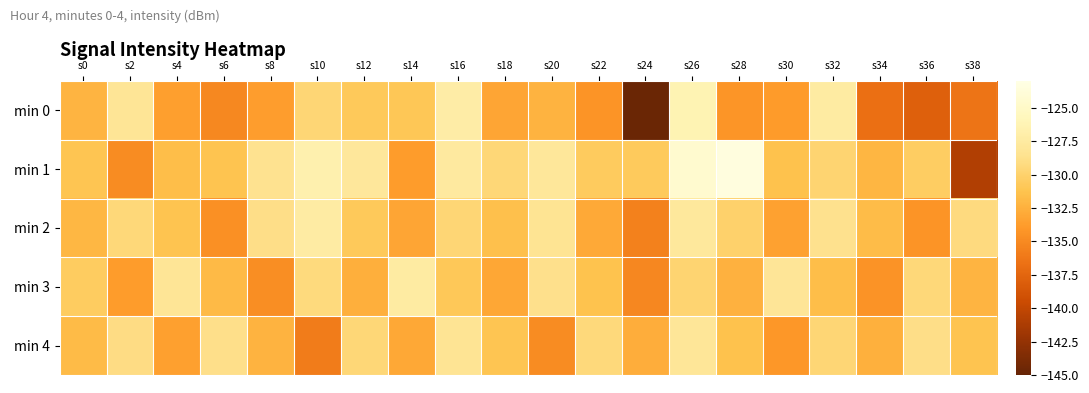

Which label corresponds to the smallest value in the chart?

s24